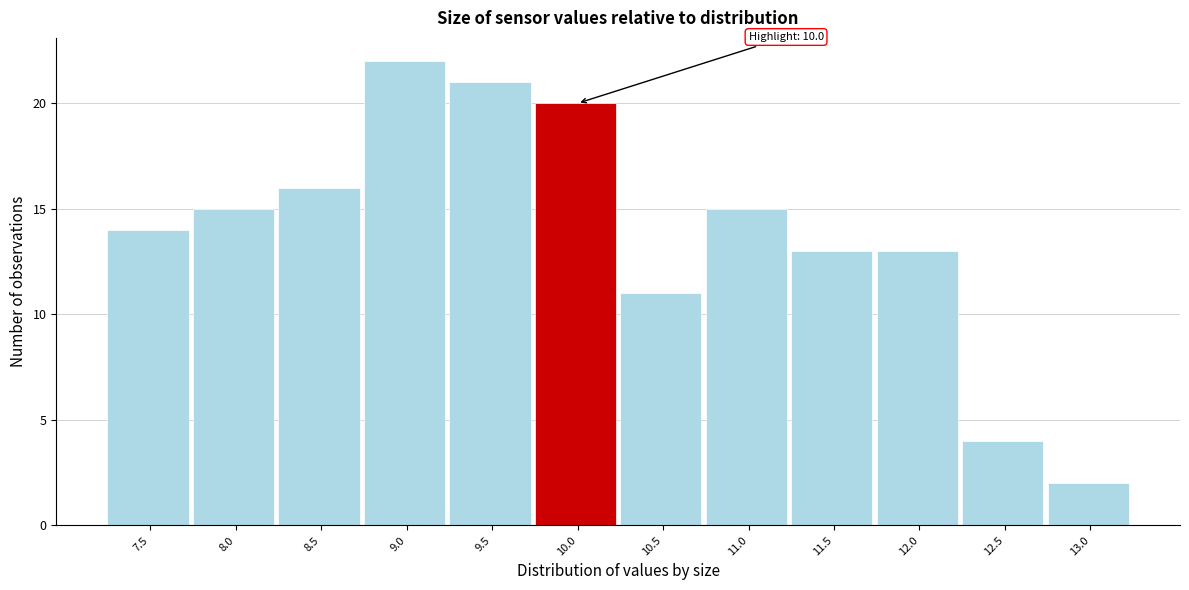

Reading left to right, extract all data points from this chart.

14	15	16	22	21	20	11	15	13	13	4	2